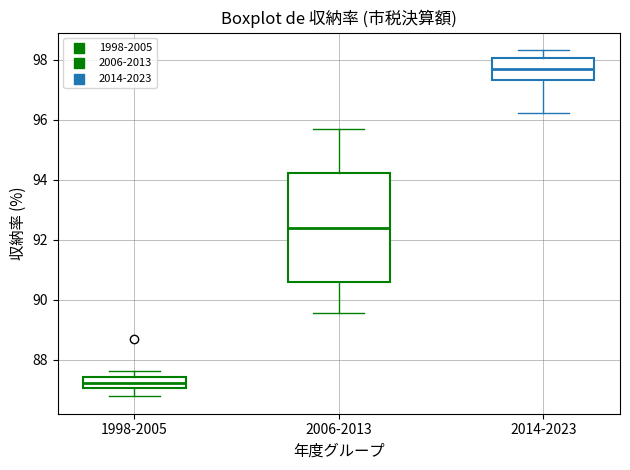

Which box's median line is the highest?

2014-2023